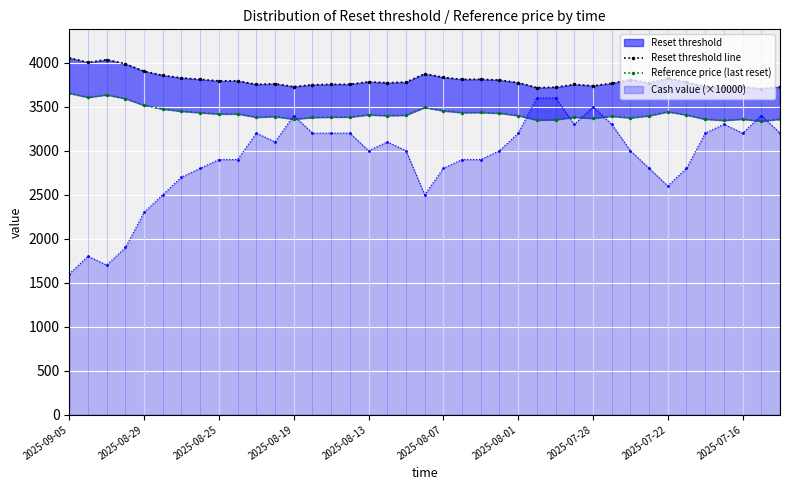

True or false: Reference price (last reset) and Reset threshold line cross at least once.

False